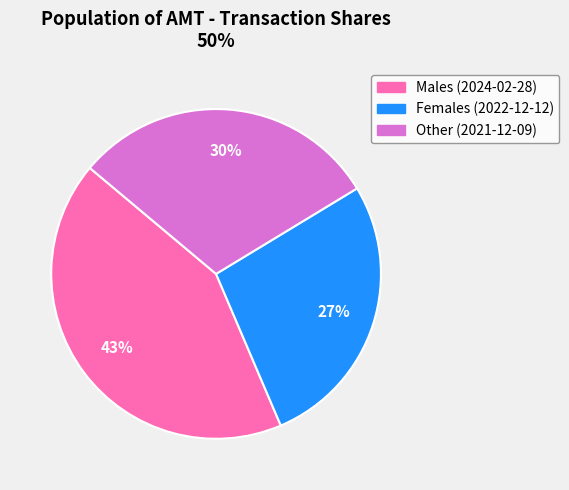

Which has a higher value, Females (2022-12-12) or Other (2021-12-09)?

Other (2021-12-09)